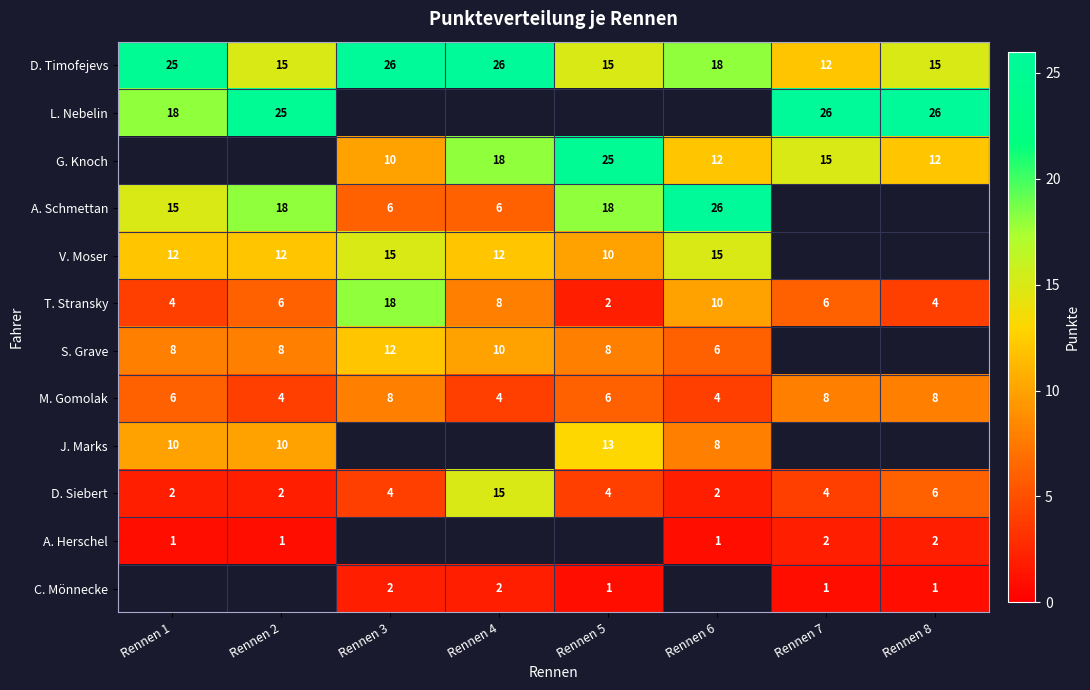

What is the sum of the A. Schmettan values at Rennen 3 and Rennen 6?

32